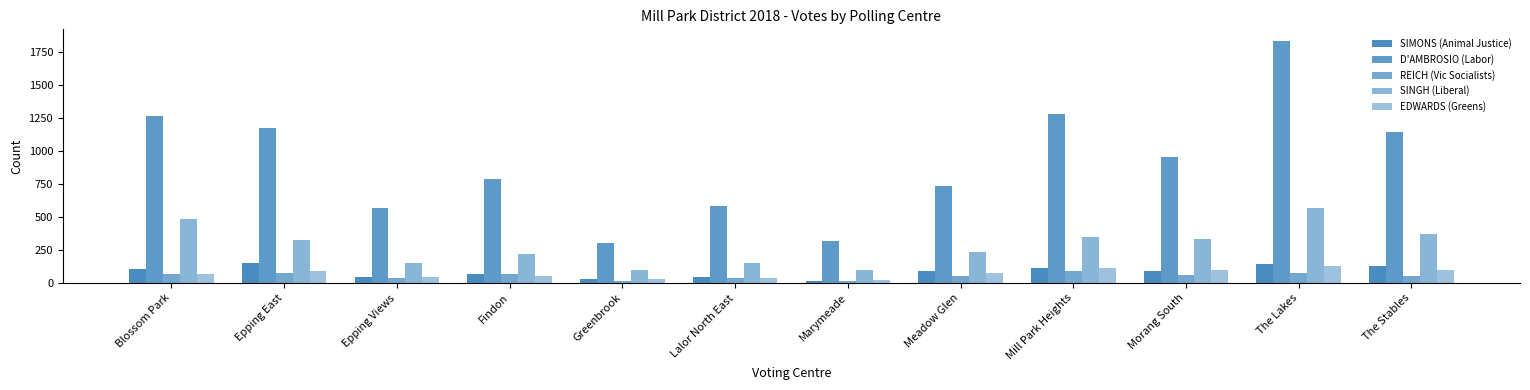

How many data points in SIMONS (Animal Justice) are less than 91?

6